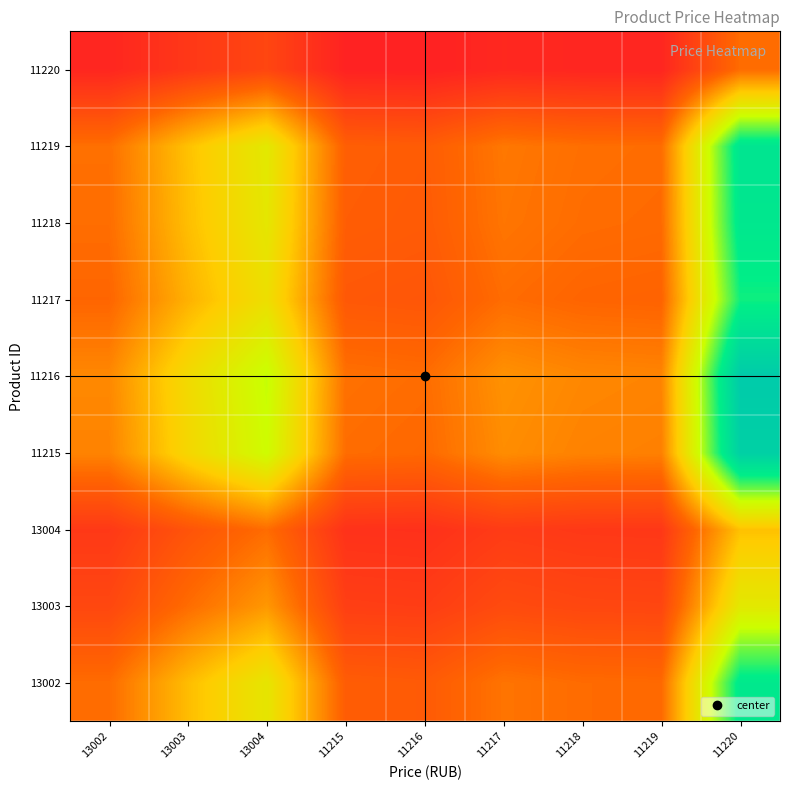

What is the total value across all series at 13003?

12.0